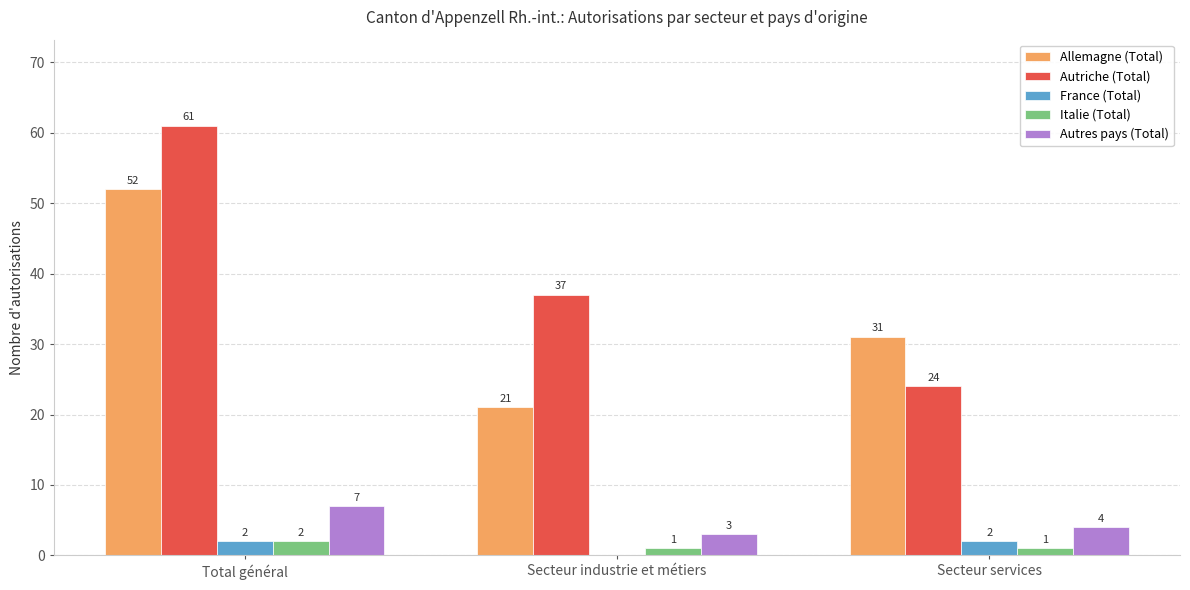

Which series has the largest range (max minus min)?

Autriche (Total)